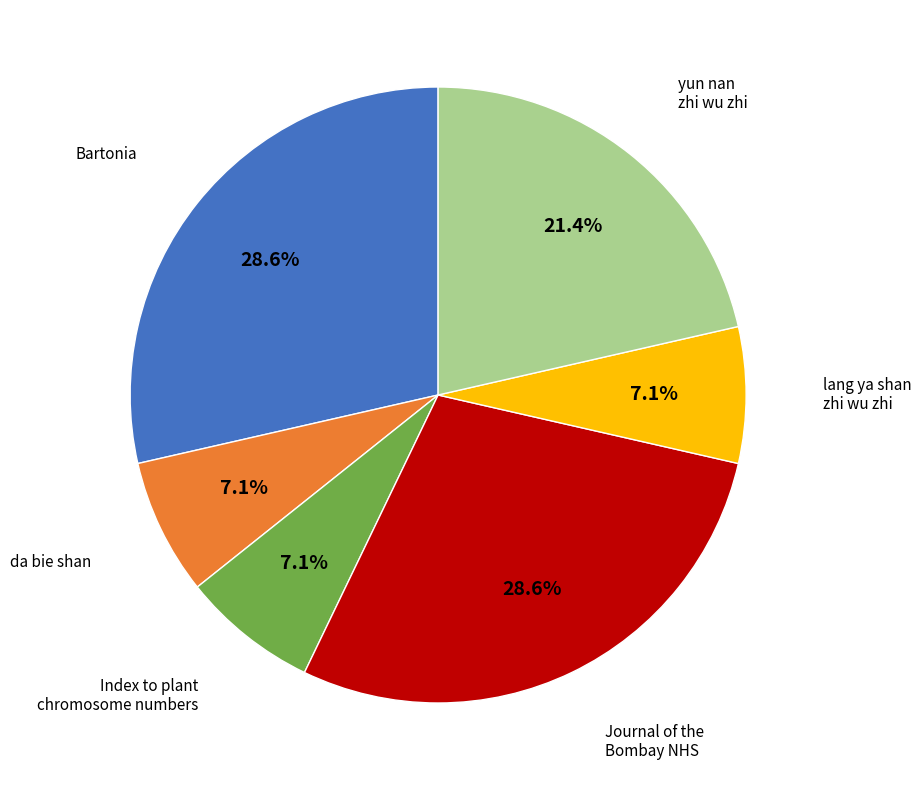

Combined, do Index to plant chromosome numbers and Bartonia account for over 50%?

No